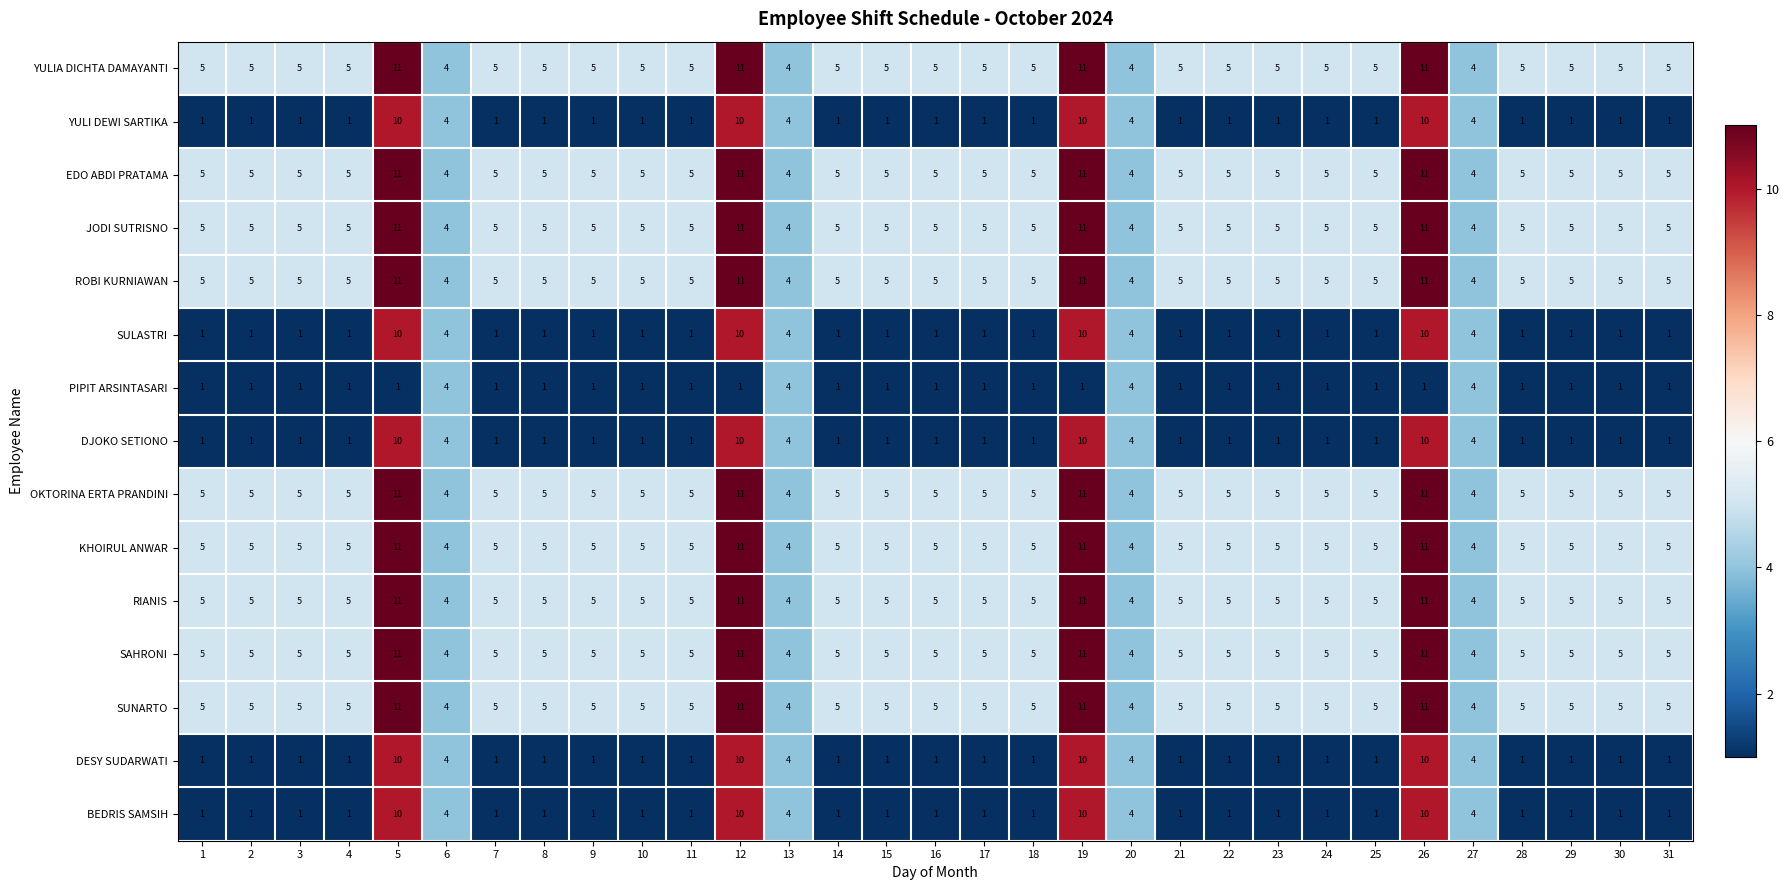

What is the difference between the highest and lowest values at 25?

4